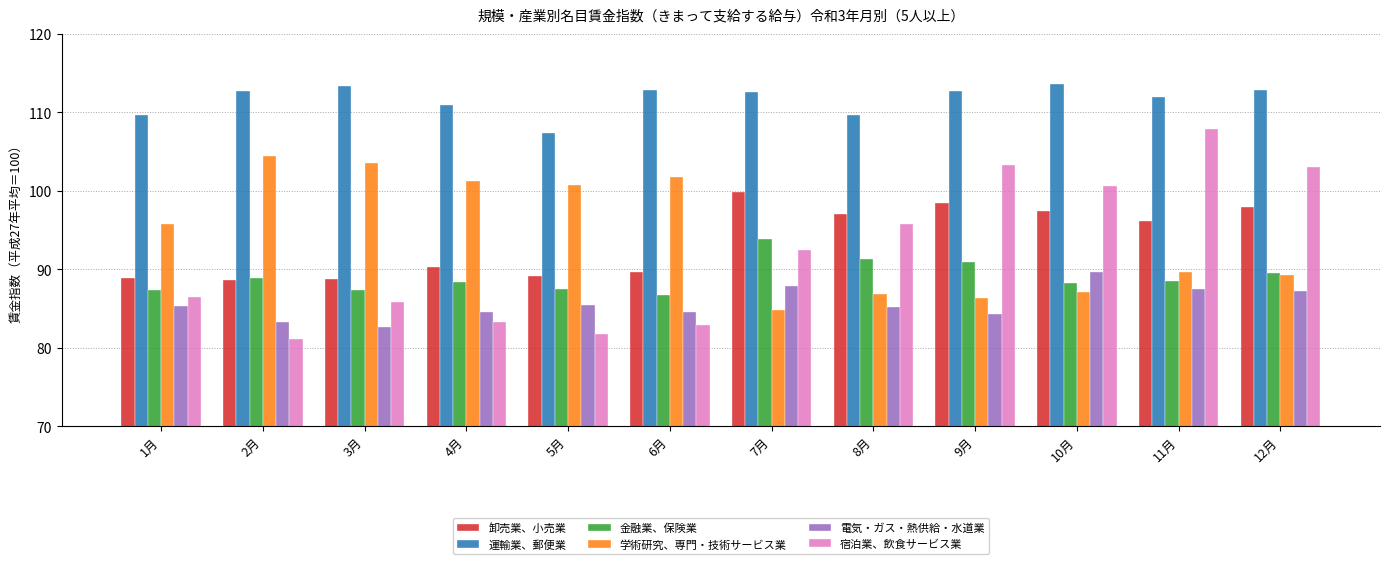

What is the difference between the second highest and minimum values in the 宿泊業、飲食サービス業 series?

22.2